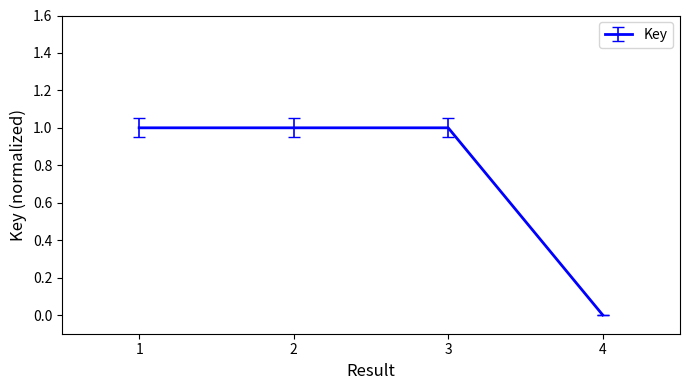

Reading left to right, extract all data points from this chart.

1.0	1.0	1.0	0.0